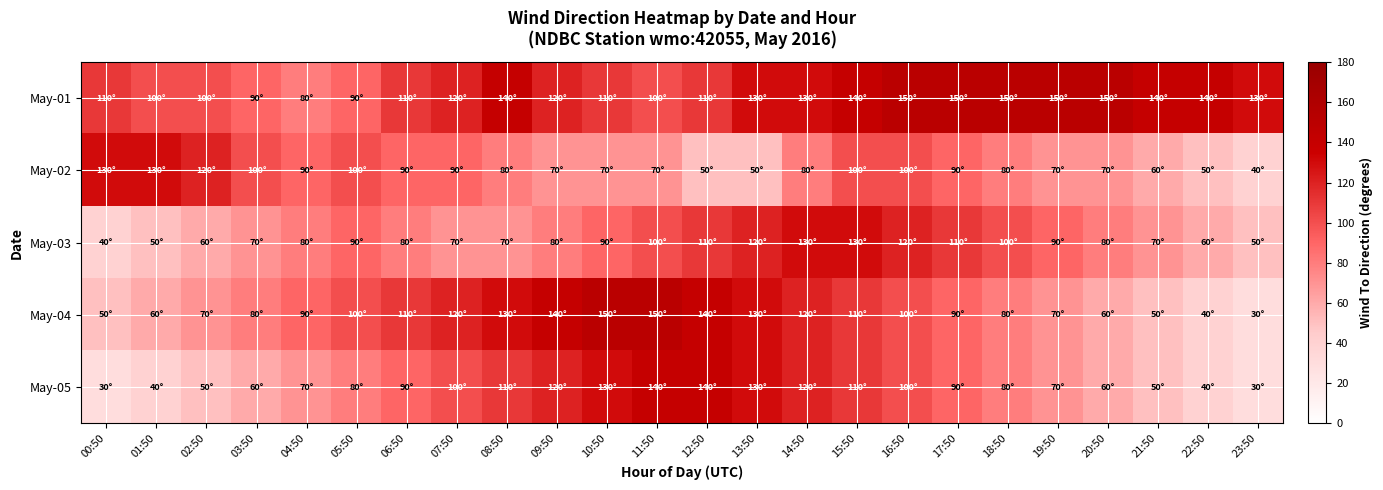

Which category has the lowest value across all series?

23:50